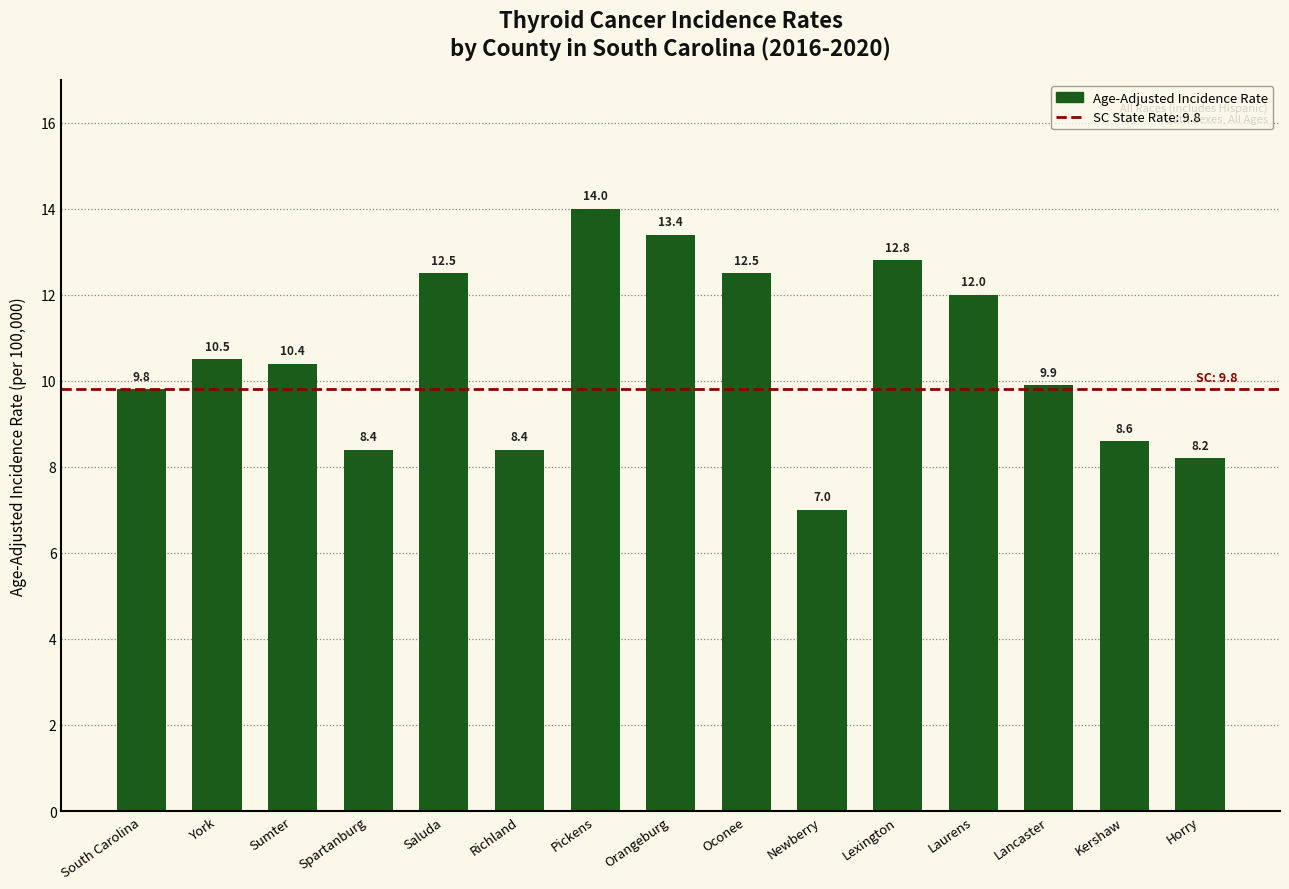

Reading left to right, extract all data points from this chart.

9.8	10.5	10.4	8.4	12.5	8.4	14.0	13.4	12.5	7.0	12.8	12.0	9.9	8.6	8.2